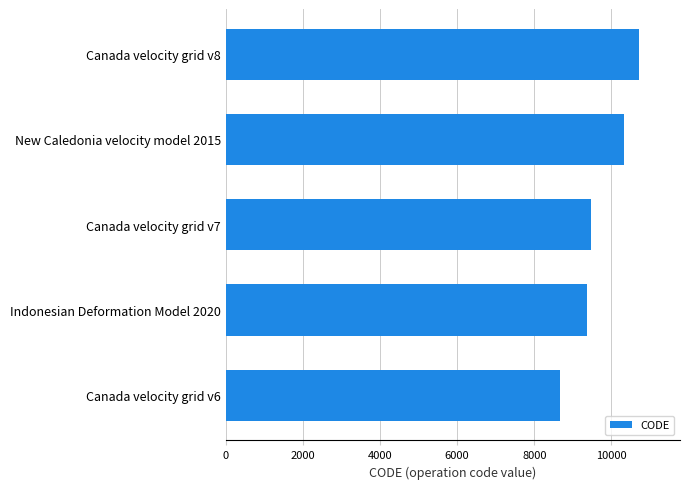

Reading bottom to top, what are all the values shown in this chart?

Canada velocity grid v6=8676	Indonesian Deformation Model 2020=9375	Canada velocity grid v7=9483	New Caledonia velocity model 2015=10323	Canada velocity grid v8=10707